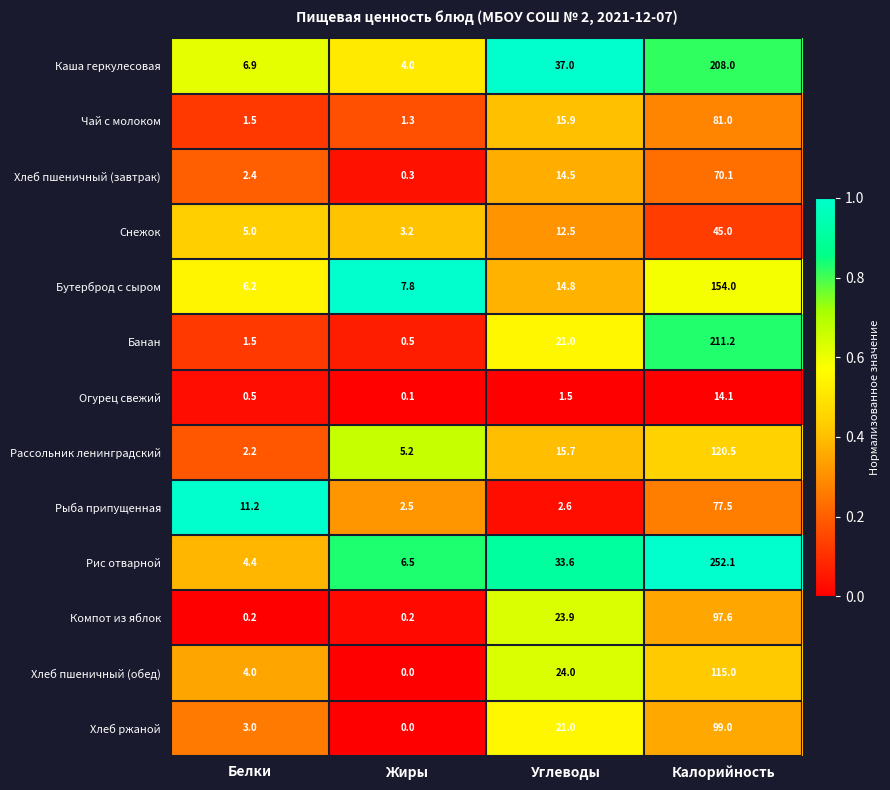

Which series changed the most between Белки and Калорийность?

Рис отварной